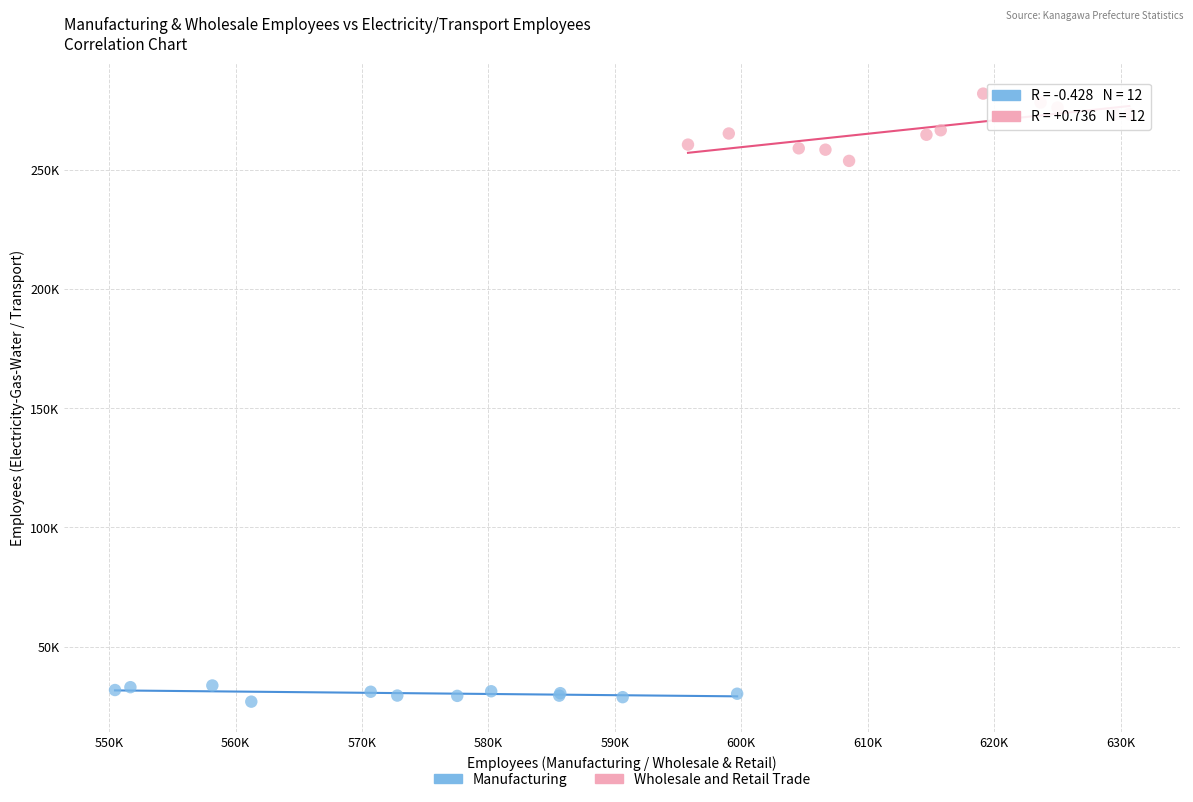

Which series has the largest Y range (max minus min)?

Wholesale and Retail Trade